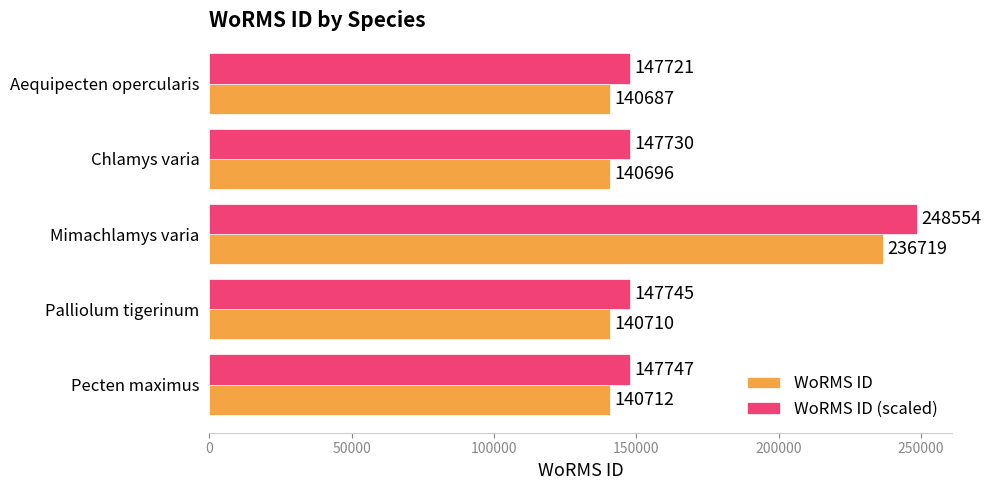

What is the approximate value of WoRMS ID at Palliolum tigerinum, to the nearest 100?

140700